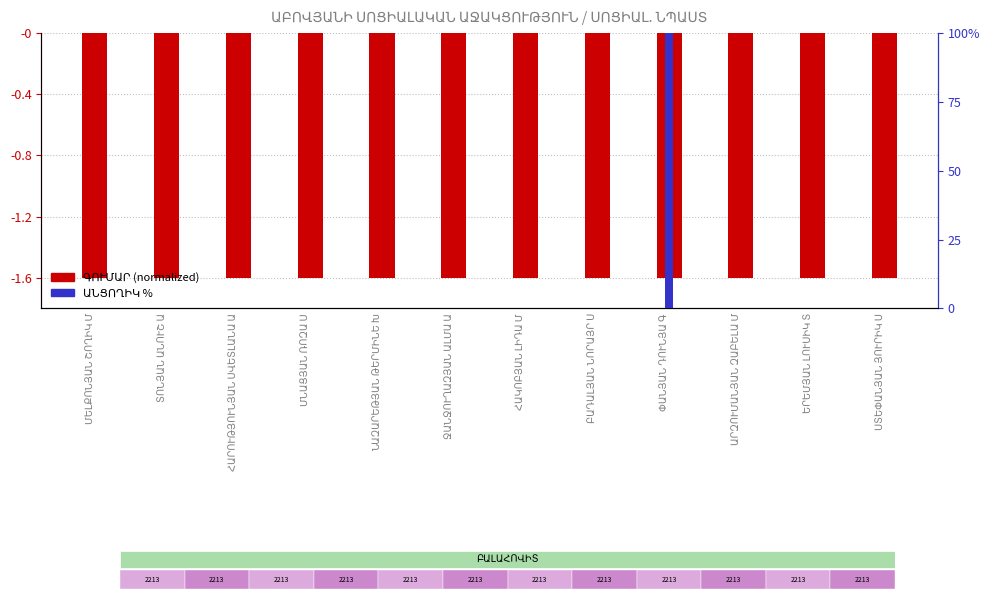

Count the number of data series in this chart.

2